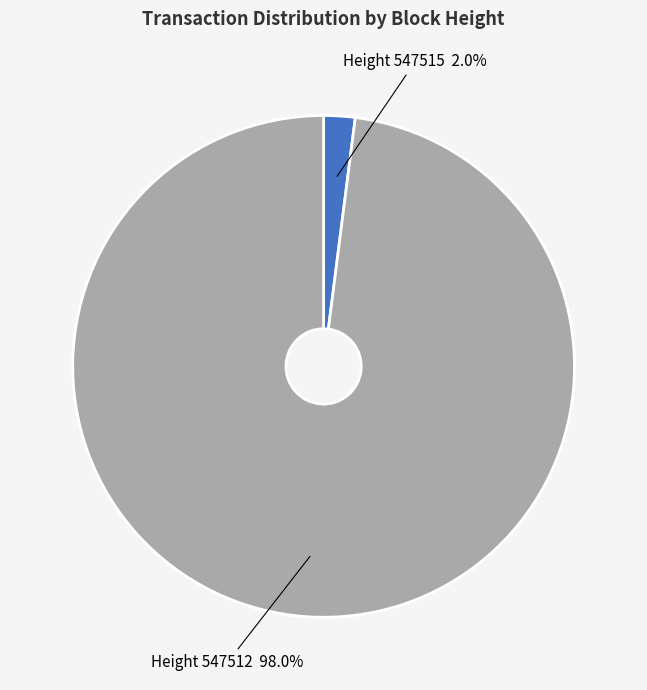

Is Height 547515 2.0% the majority of the pie?

No